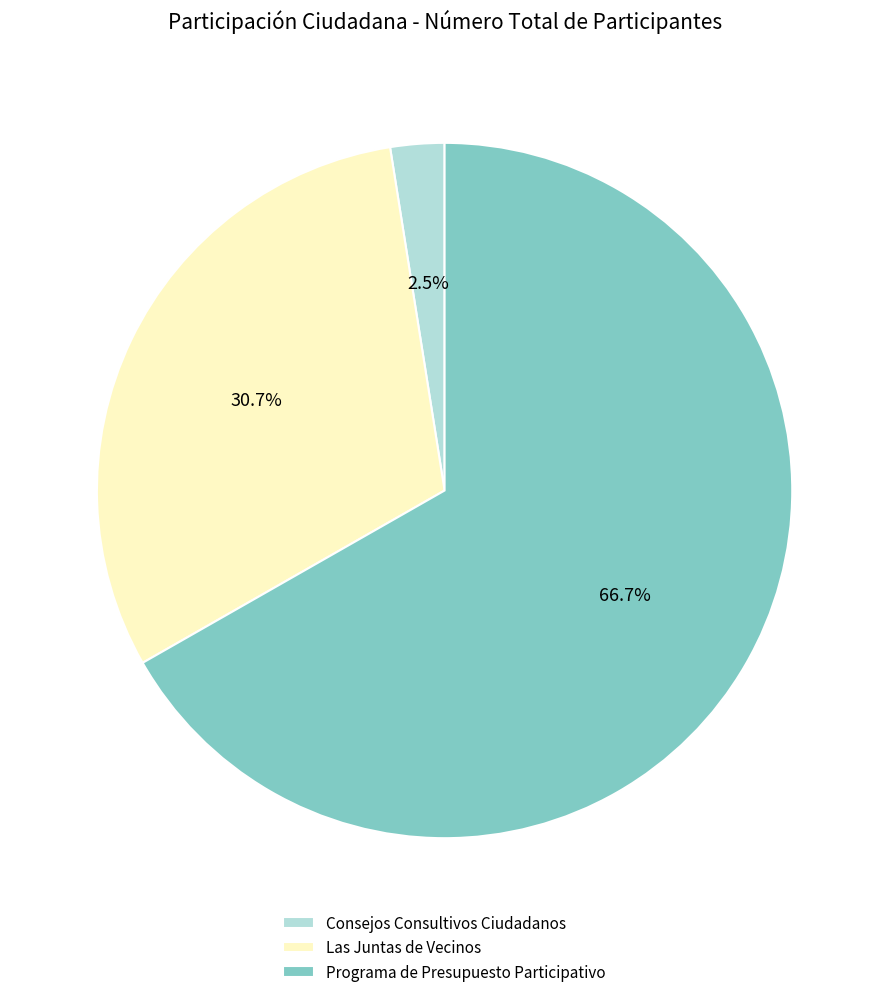

To the nearest percent, what is the difference between the largest and smallest slice percentages?

64%